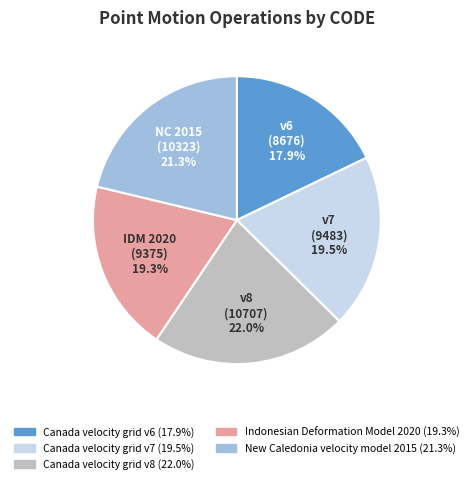

To the nearest percent, what is the difference between the Canada velocity grid v7 and Canada velocity grid v6 slice percentages?

2%